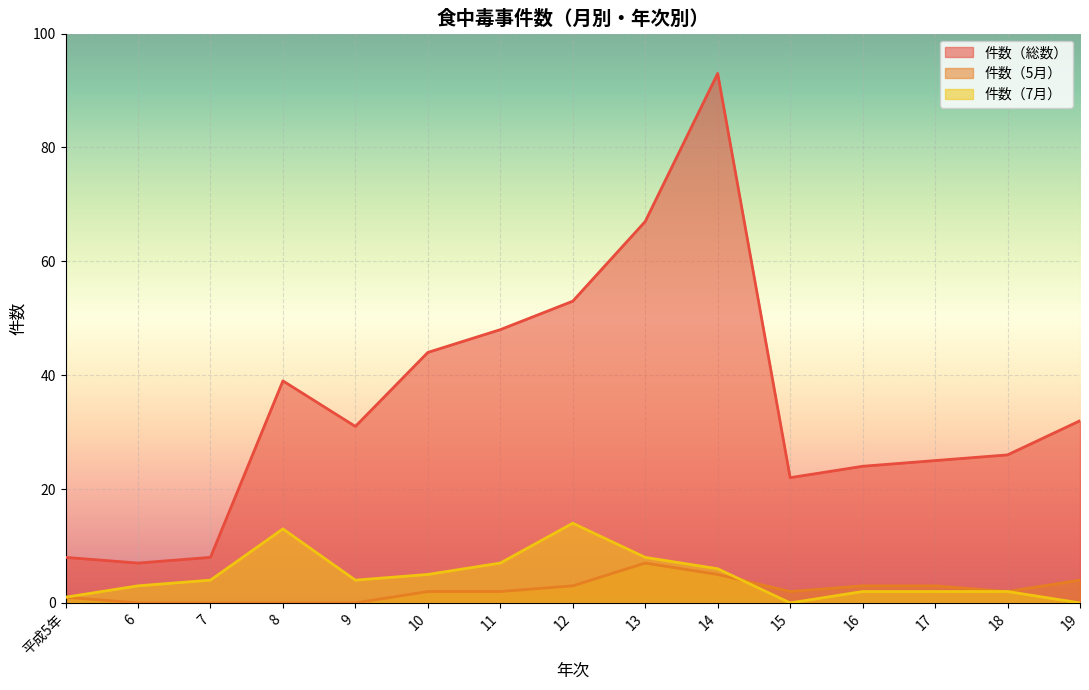

How many lines are shown in the chart?

3